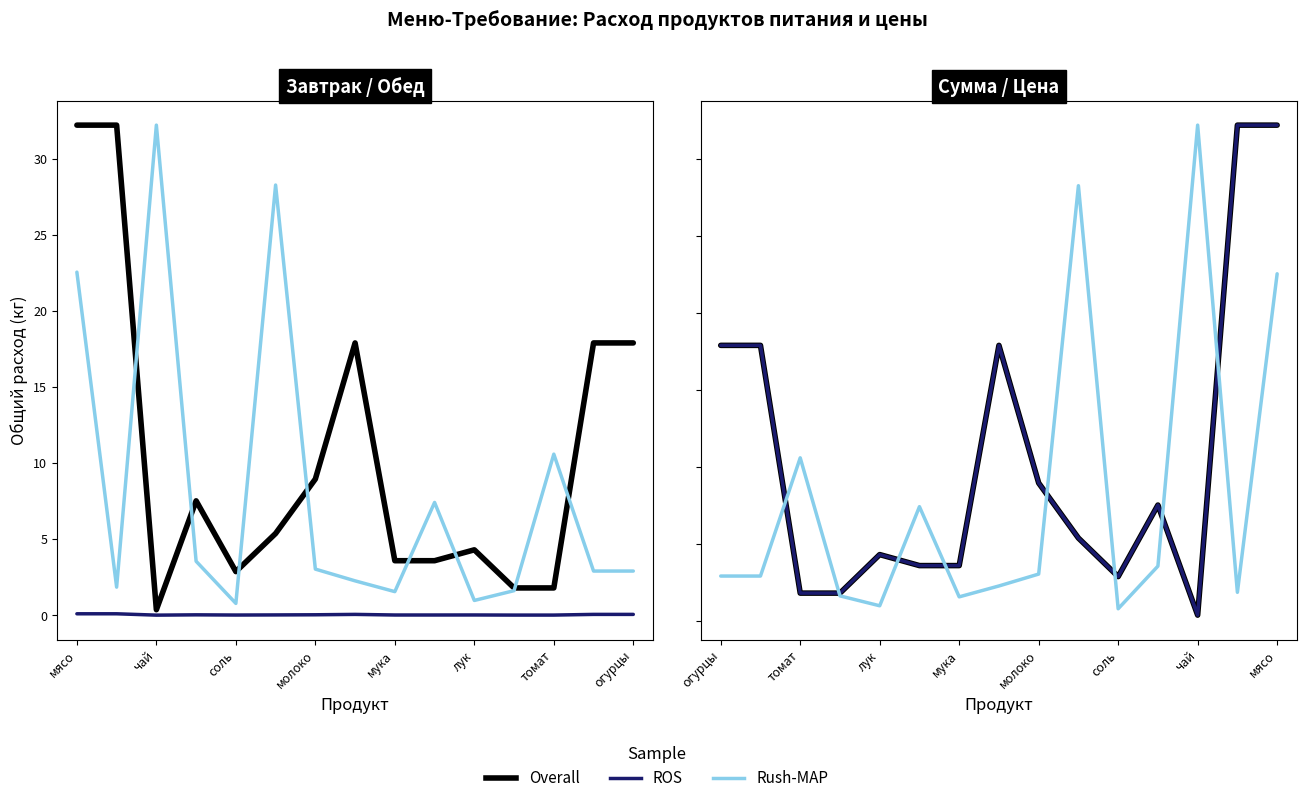

How many interior local valleys does the ROS series have?

2